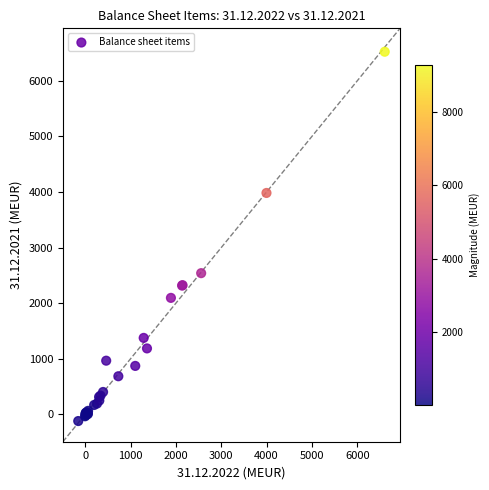

What Y value in the scatter plot is closest to 3200?

2539